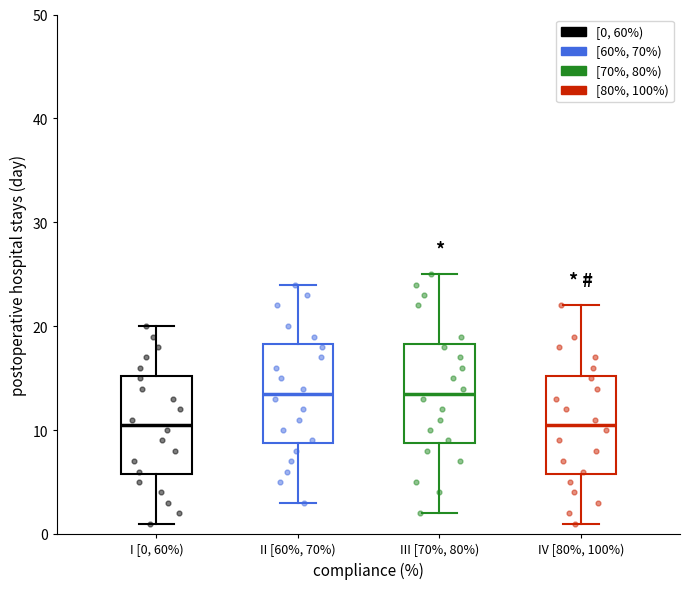

Reading left to right, transcribe this box plot: for each box, give where its median line is, the range the box spans, and where its two whiskers end, as read against the y-axis. The values are not printed on the chart, so give them approximately, as read against the axis.

I [0, 60%): median 11, box 6 to 15, whiskers 1 to 20
II [60%, 70%): median 14, box 9 to 18, whiskers 3 to 24
III [70%, 80%): median 14, box 9 to 18, whiskers 2 to 25
IV [80%, 100%): median 11, box 6 to 15, whiskers 1 to 22